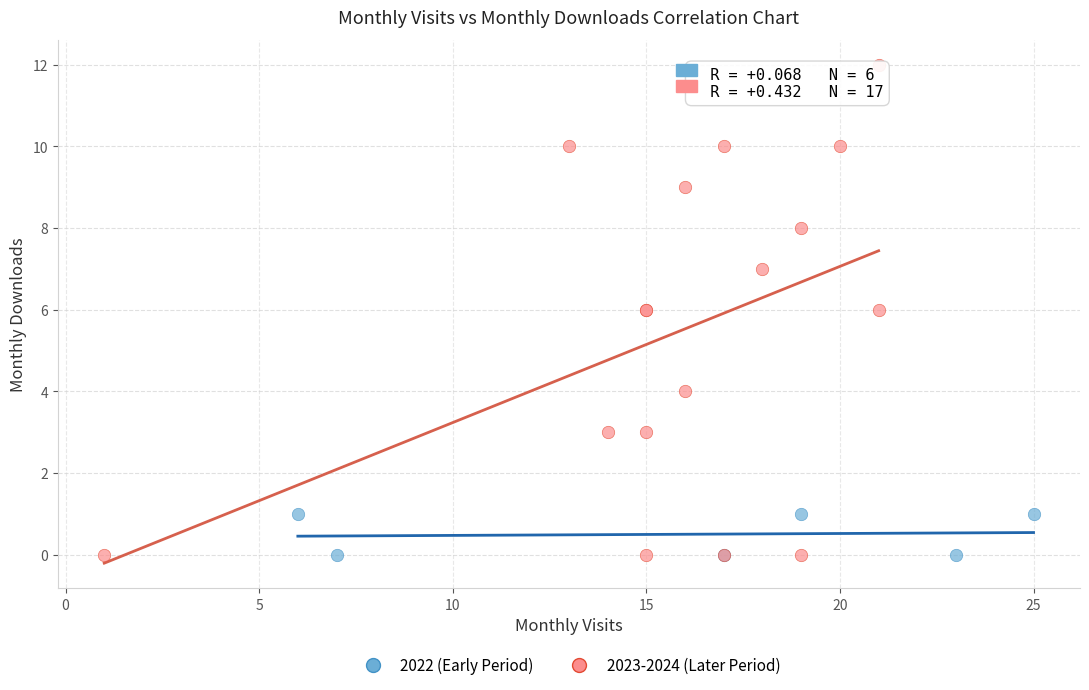

Which series has the largest Y range (max minus min)?

2023-2024 (Later Period)